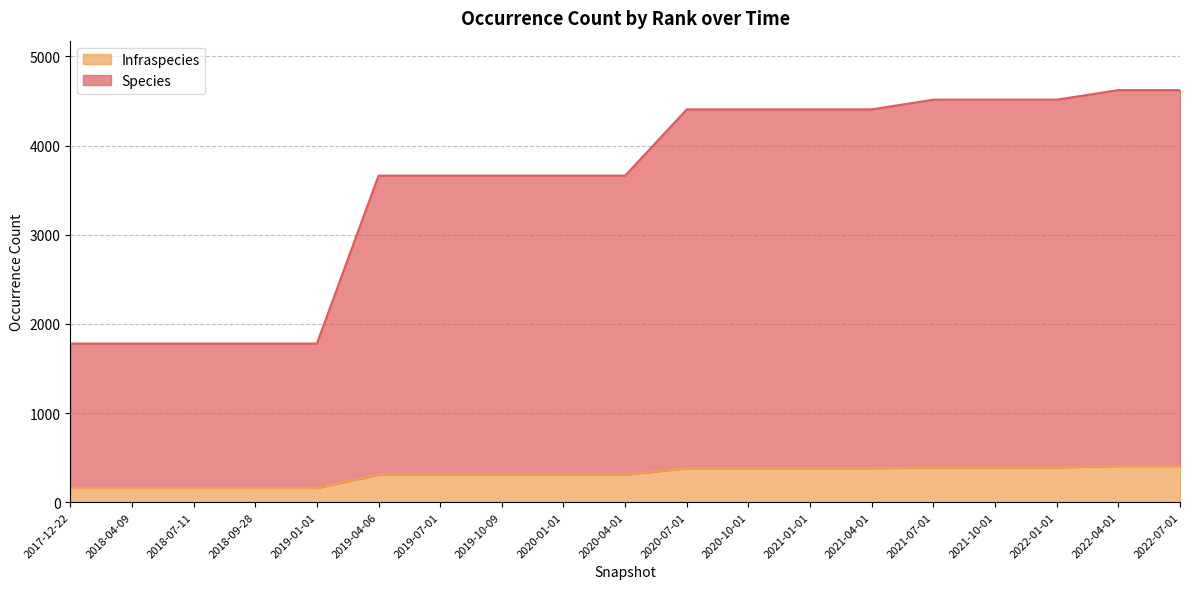

What is the maximum value shown in the chart?

4622